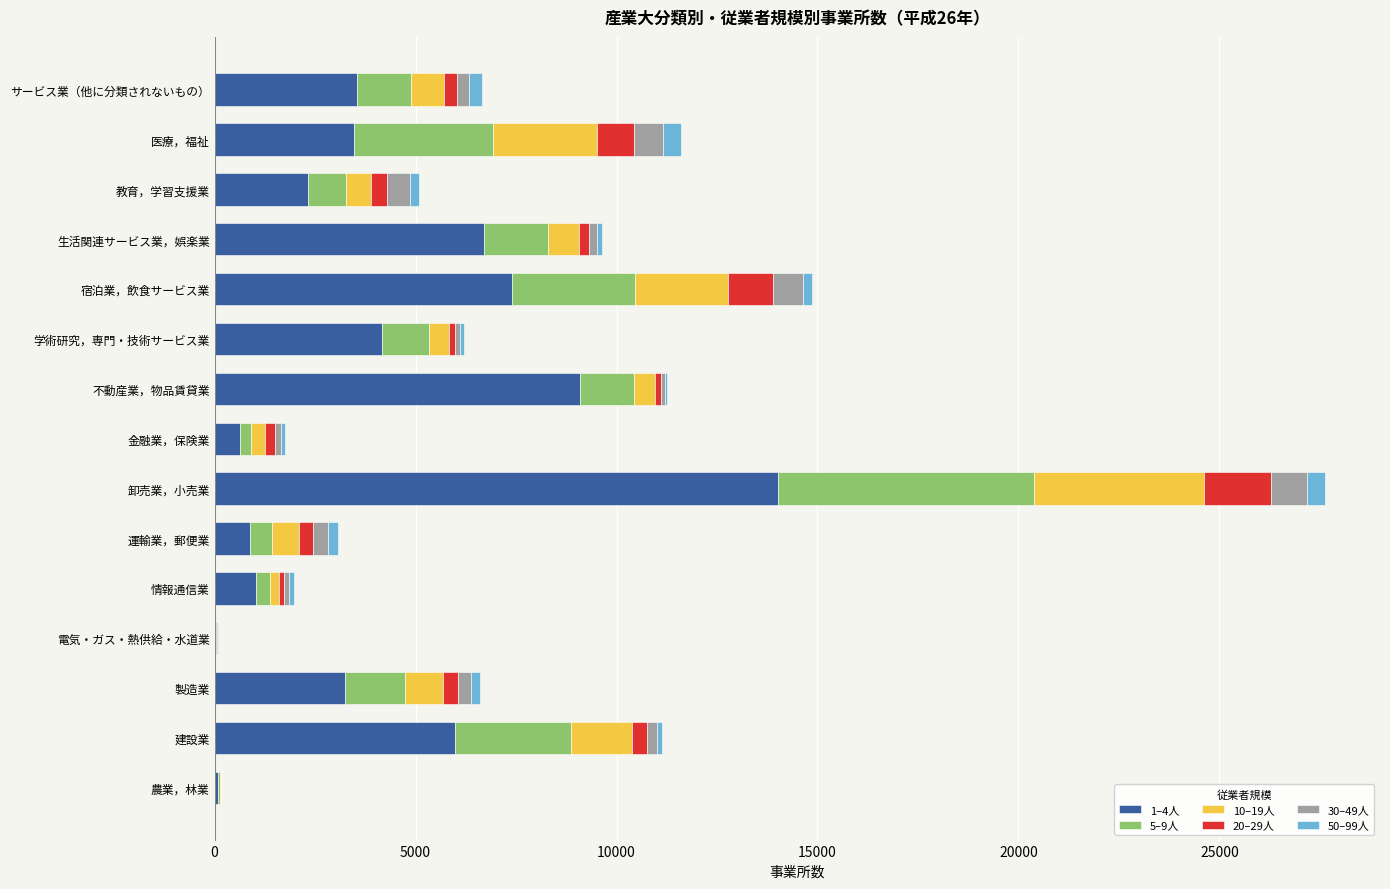

Which category has the highest value in the 1–4人 series?

卸売業，小売業